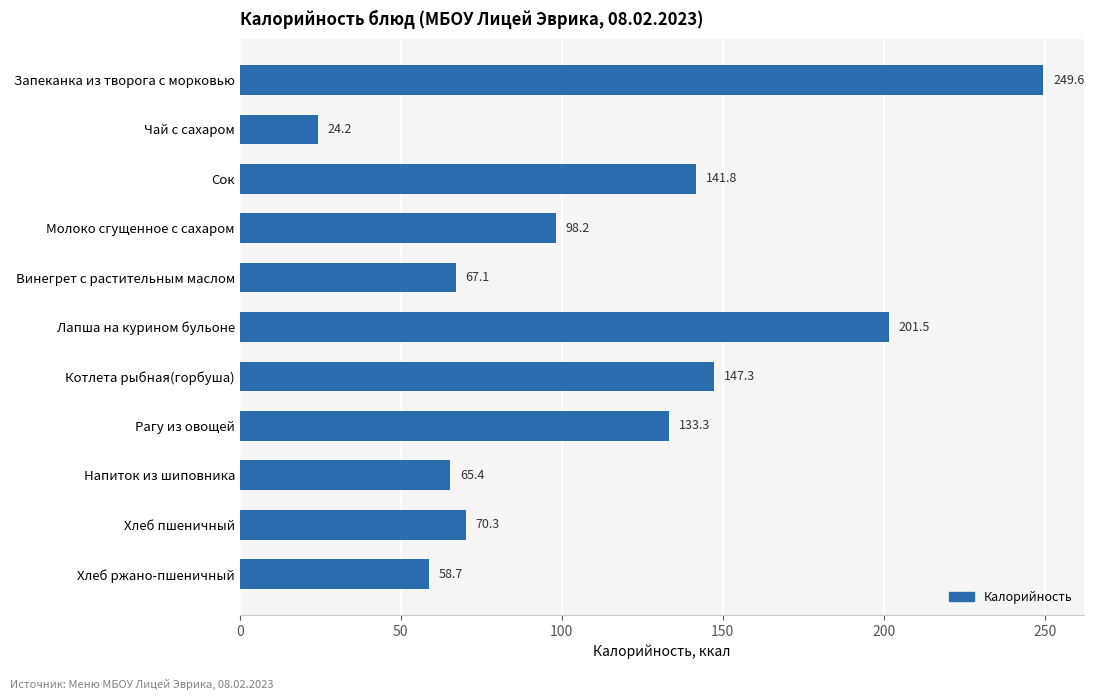

List the labels in order of value, smallest first.

Чай с сахаром, Хлеб ржано-пшеничный, Напиток из шиповника, Винегрет с растительным маслом, Хлеб пшеничный, Молоко сгущенное с сахаром, Рагу из овощей, Сок, Котлета рыбная(горбуша), Лапша на курином бульоне, Запеканка из творога с морковью